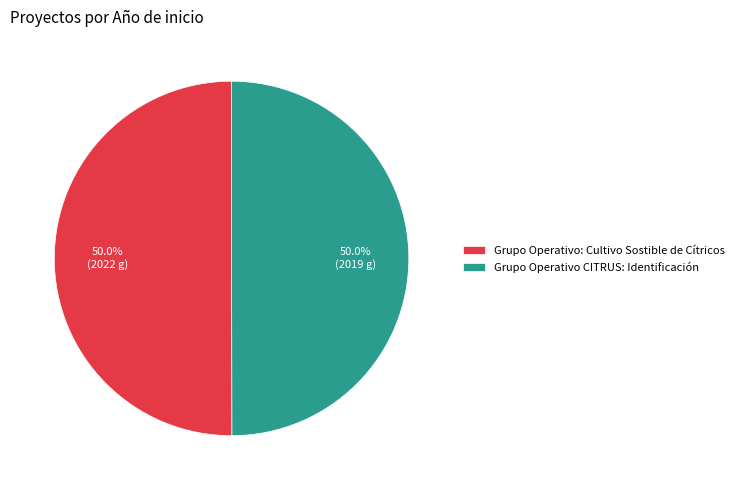

How many slices are in this pie chart?

2